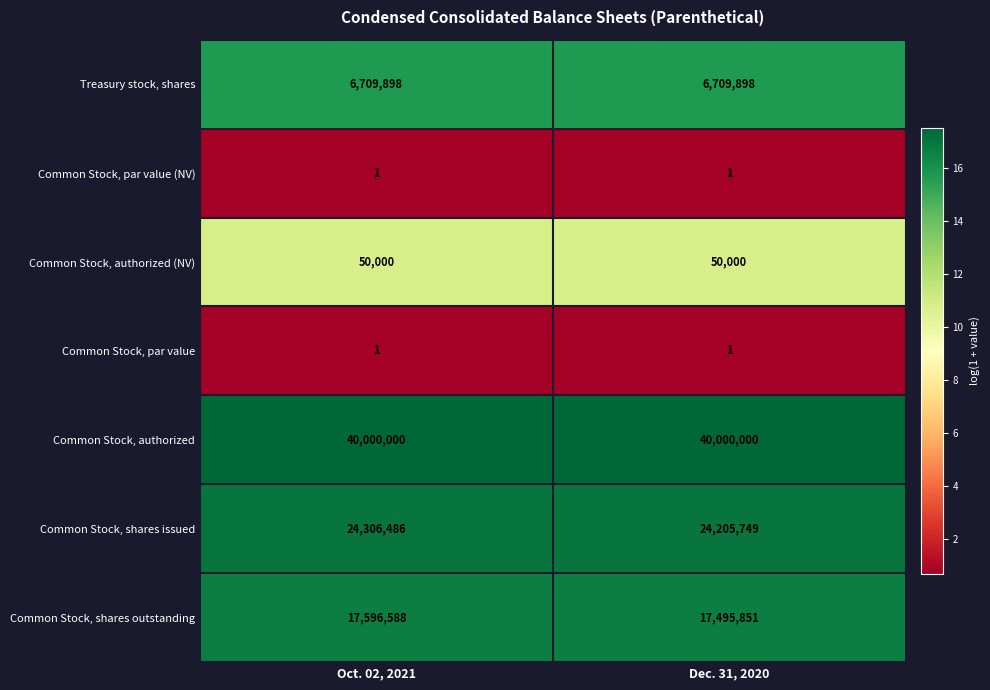

At which category is the sum across all series the highest?

Oct. 02, 2021